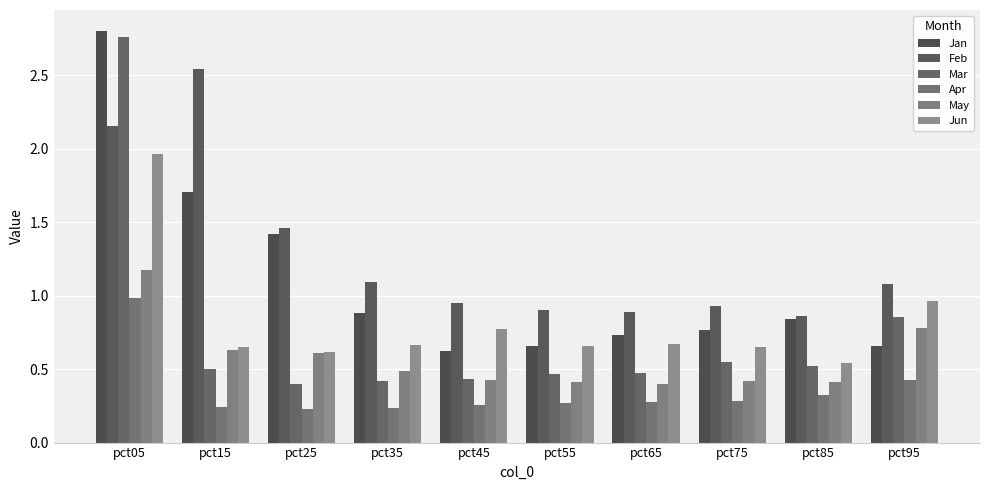

The value of May at pct85 is 0.1. True or false?

False